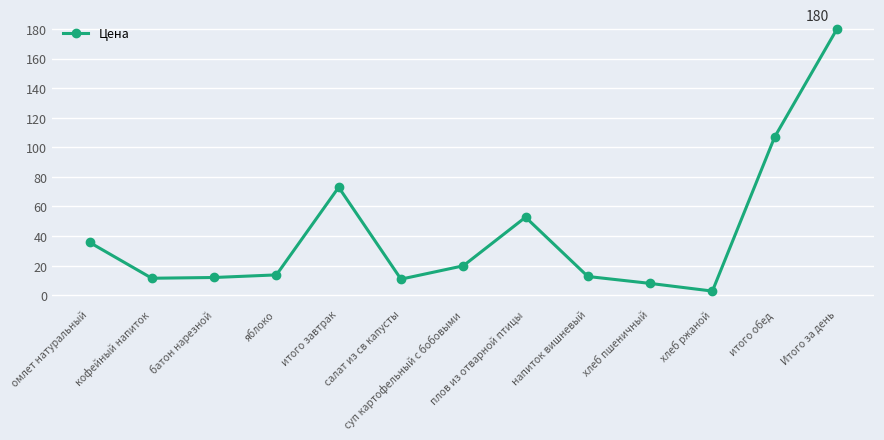

Which has a higher value, хлеб ржаной or хлеб пшеничный?

хлеб пшеничный